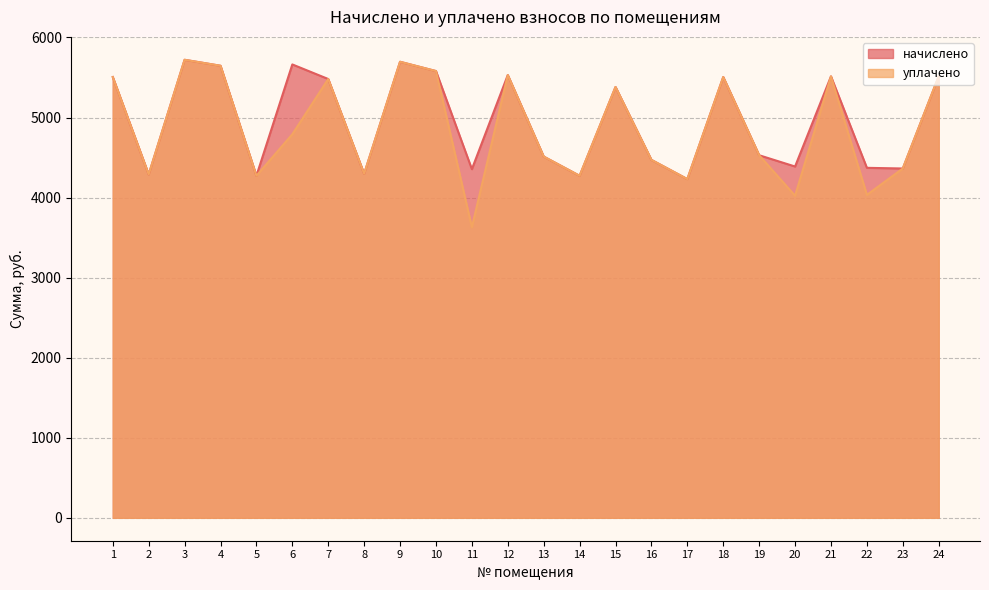

What is the minimum value for начислено?

4231.1